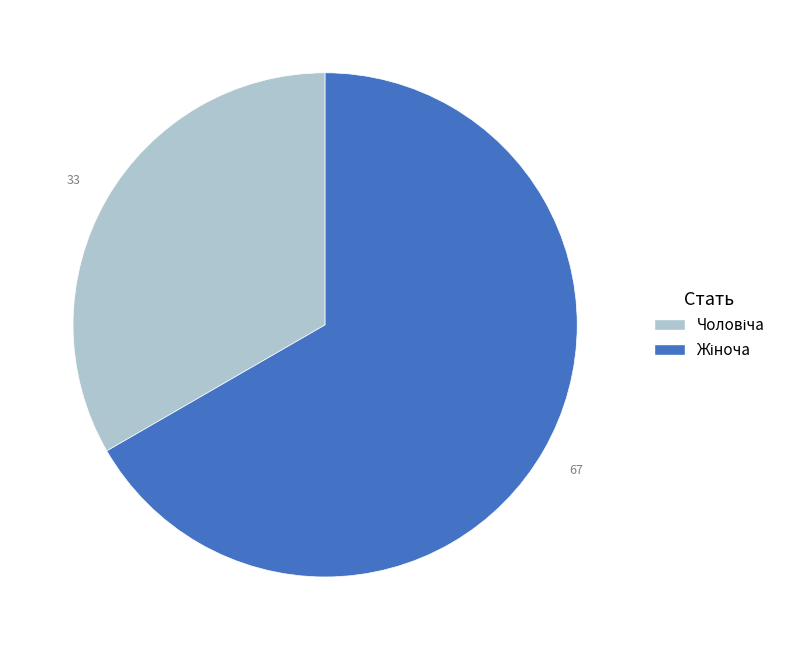

How many slices are in this pie chart?

2